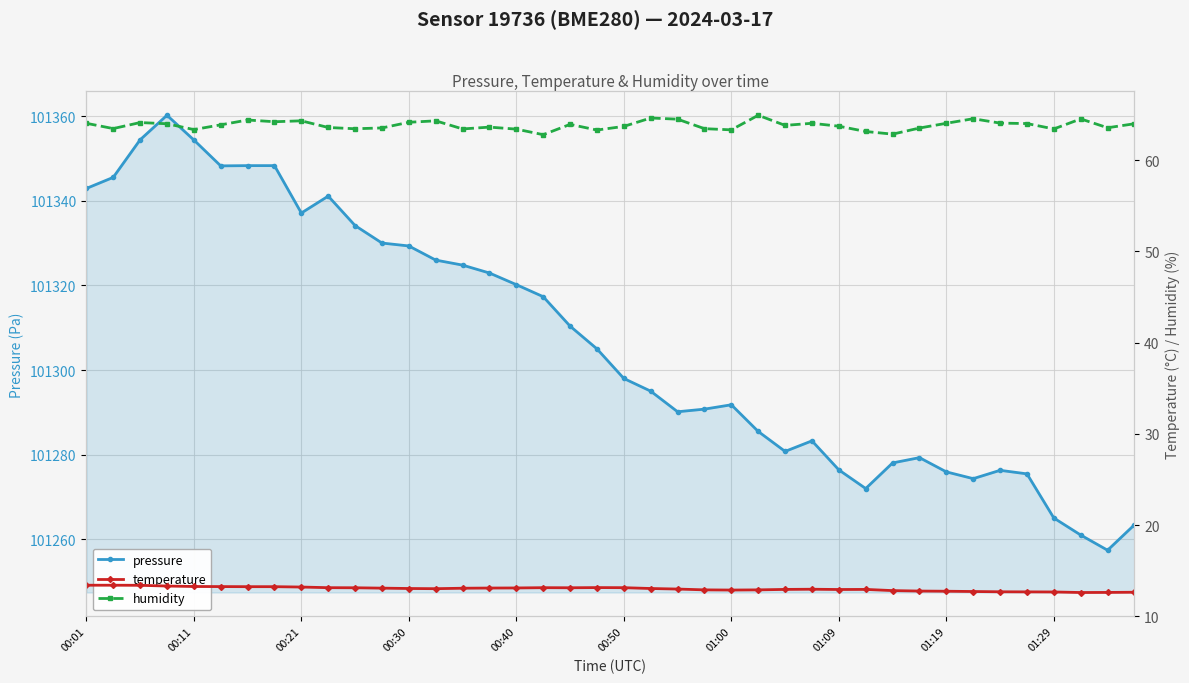

How many interior local valleys does the temperature series have?

5